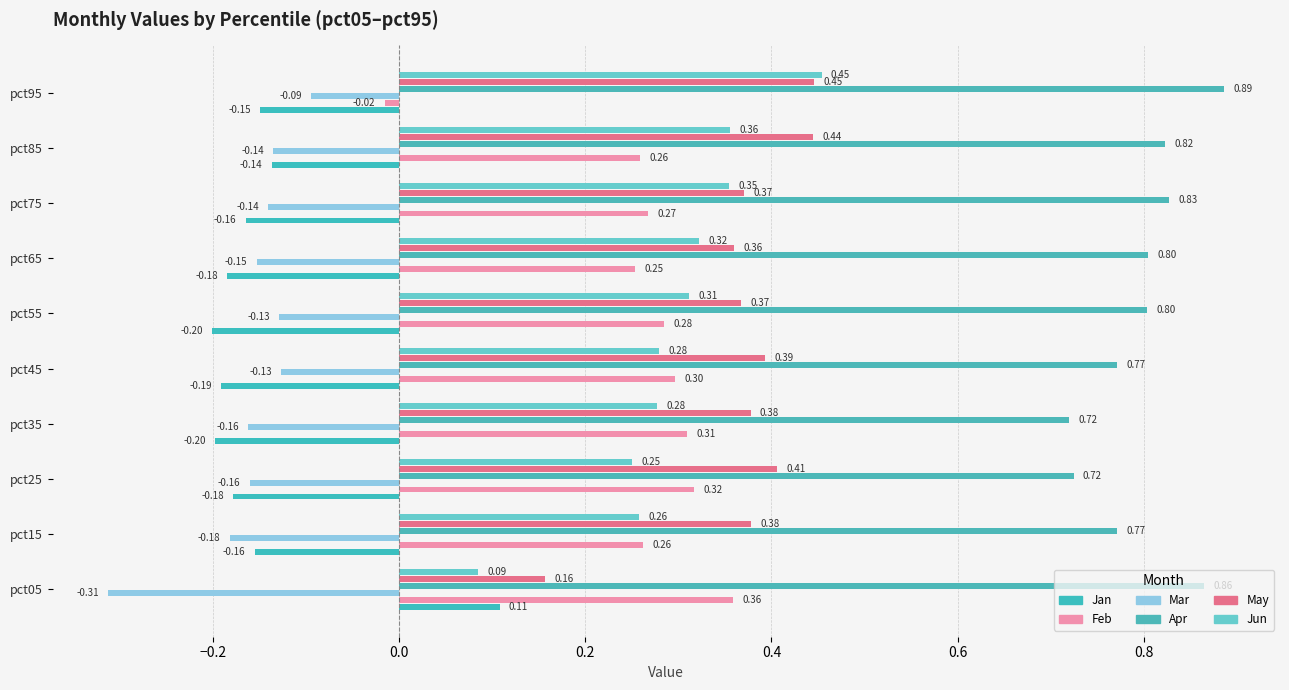

Which series has the largest total across all categories?

Apr